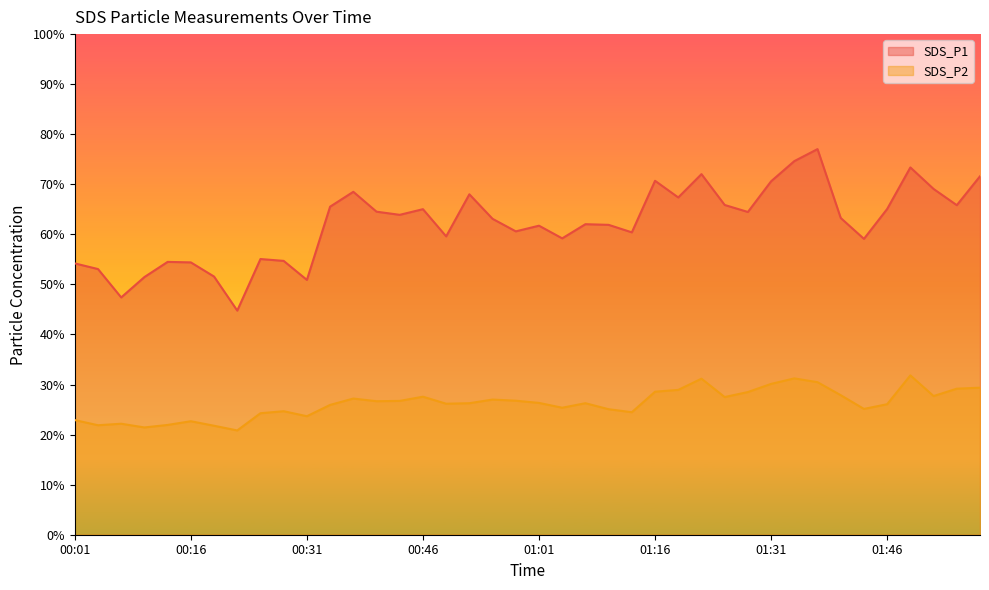

Which category has the highest value across all series?

01:37